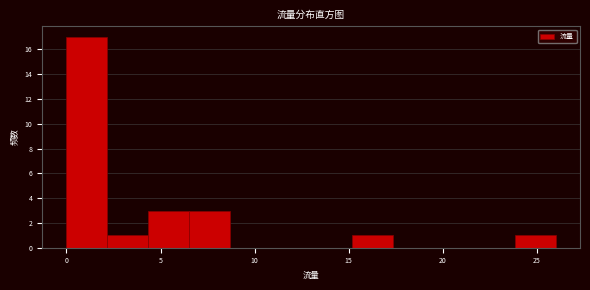

Reading left to right, transcribe this chart: for each bar, give the range it covers on the x-axis and its height. Neither the bar edges nor the heights are printed on the chart, so give them approximately, as read against the axes.

0.0 to 2.0: 17
2.0 to 4.5: 1
4.5 to 6.5: 3
6.5 to 8.5: 3
8.5 to 11.0: 0
11.0 to 13.0: 0
13.0 to 15.0: 0
15.0 to 17.5: 1
17.5 to 19.5: 0
19.5 to 21.5: 0
21.5 to 24.0: 0
24.0 to 26.0: 1